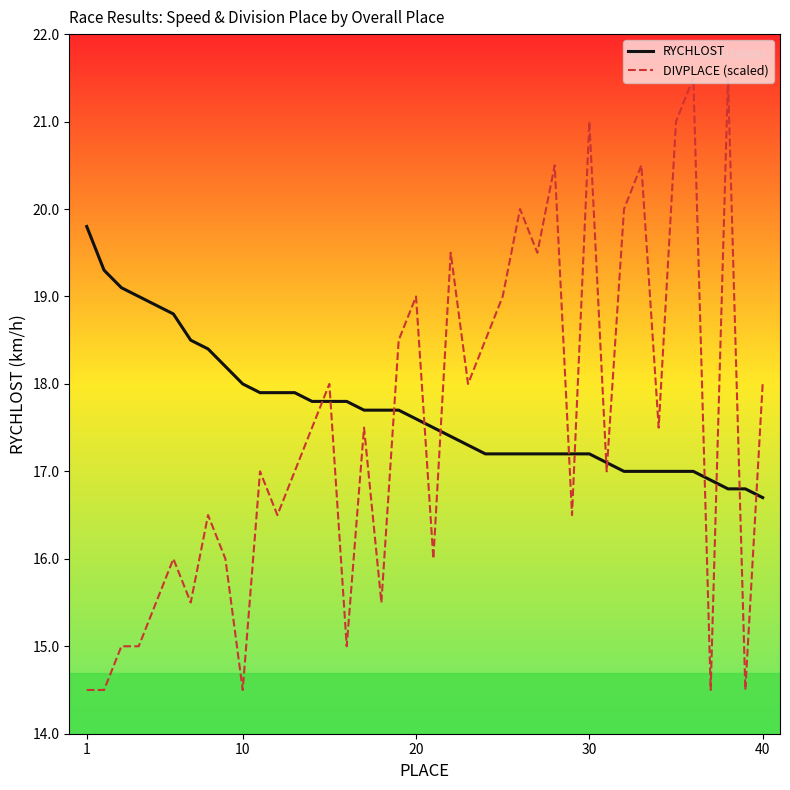

Which series has the widest spread of values?

DIVPLACE (scaled)